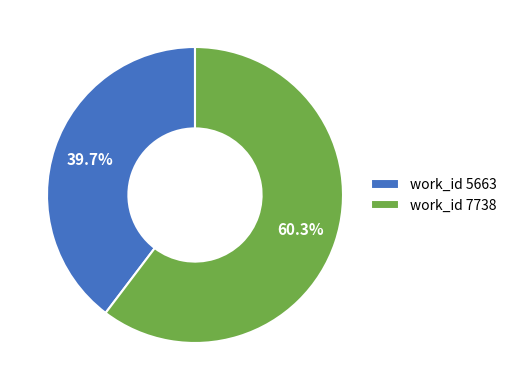

Does any single category account for the majority?

Yes